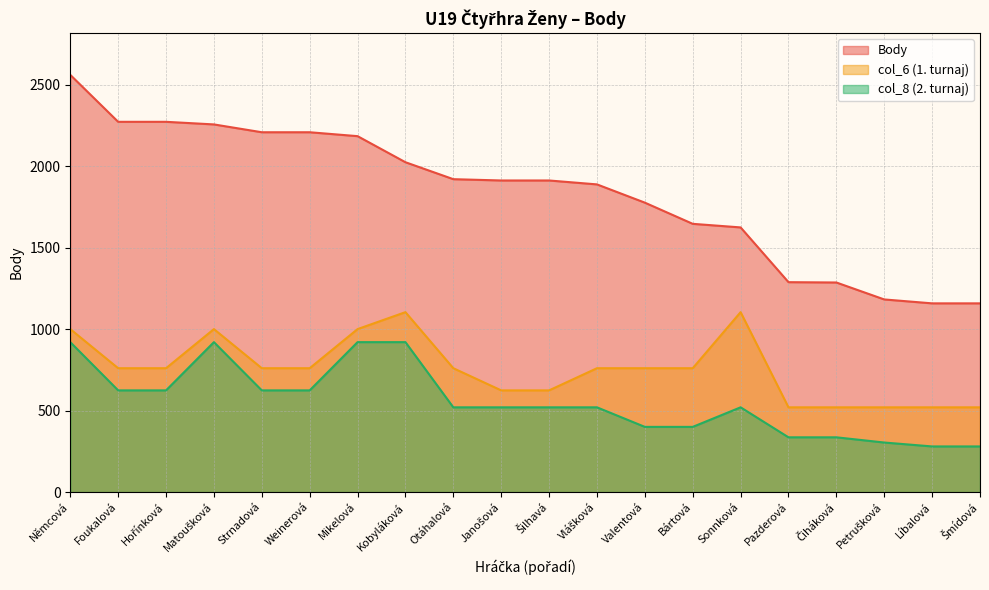

Reading left to right, transcribe all the data shown in this chart.

Body: 2560	2272	2272	2256	2208	2208	2184	2024	1920	1912	1912	1888	1776	1646	1624	1288	1286	1182	1158	1158
col_6: 1000	760	760	1000	760	760	1000	1104	760	624	624	760	760	760	1104	520	520	520	520	520
col_8: 920	624	624	920	624	624	920	920	520	520	520	520	400	400	520	336	336	304	280	280